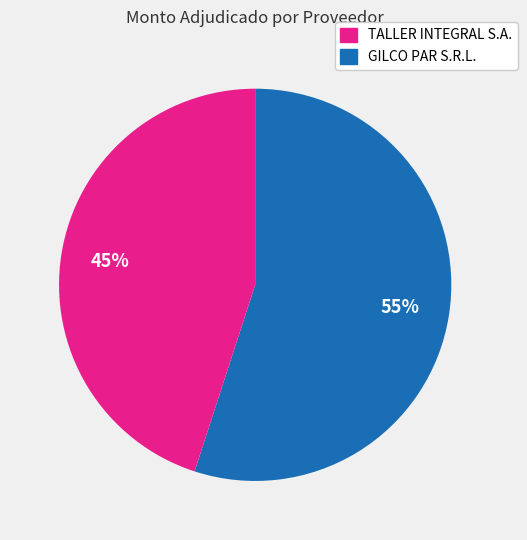

Is there a majority slice in this chart?

Yes